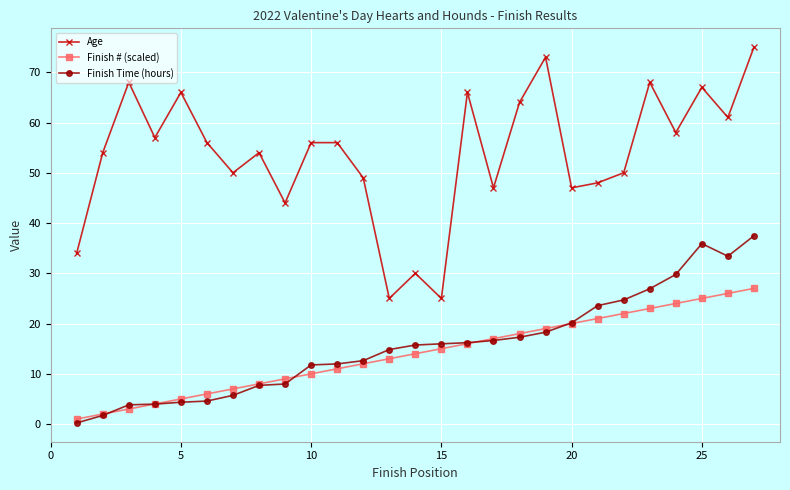

What is the lowest value of the Age series?

25.0